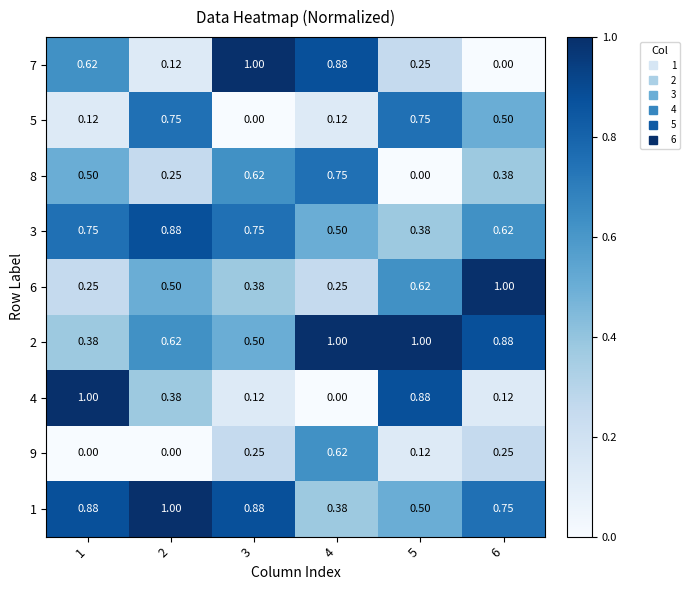

Is the value of 3 at 3 greater than the value of 1 at 3?

No